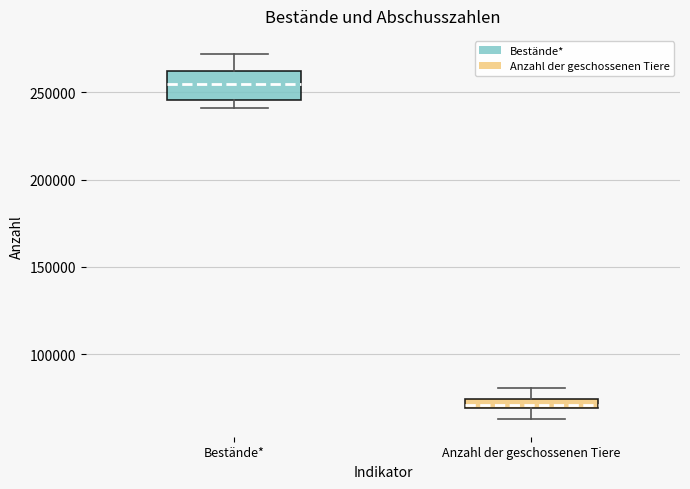

Where is the lower edge of the box for Anzahl der geschossenen Tiere on the y-axis? The values are not printed on the chart, so give them approximately, as read against the axis.

70000